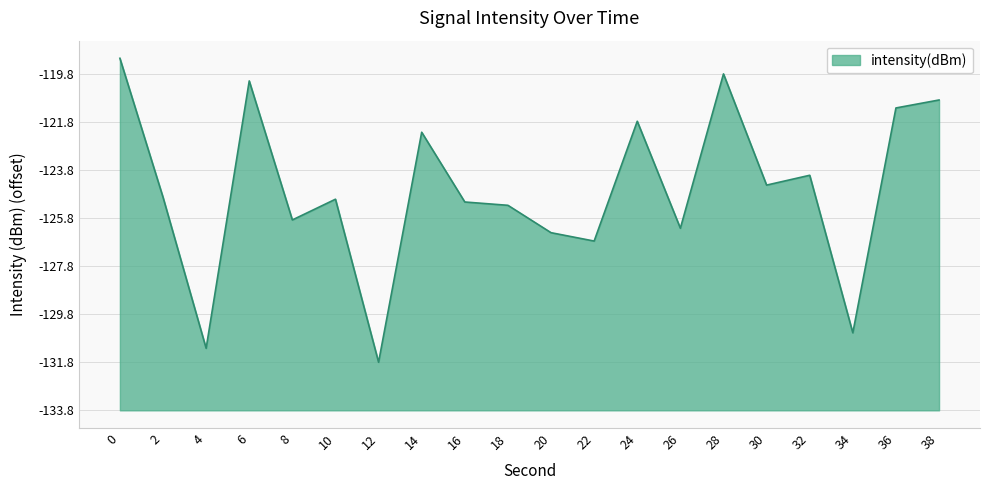

Is it true that the value at 38 is 12.9?

True